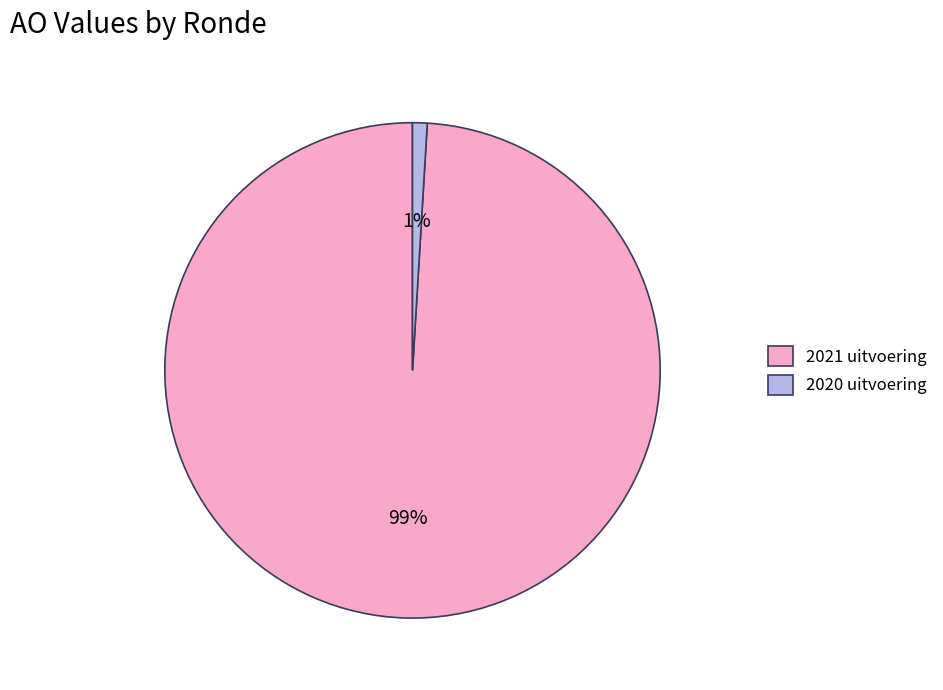

To the nearest percent, what is the difference between the largest and smallest slice percentages?

98%